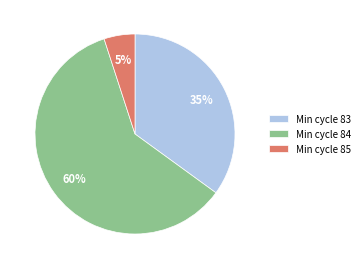

To the nearest percent, what is the average slice percentage?

33%